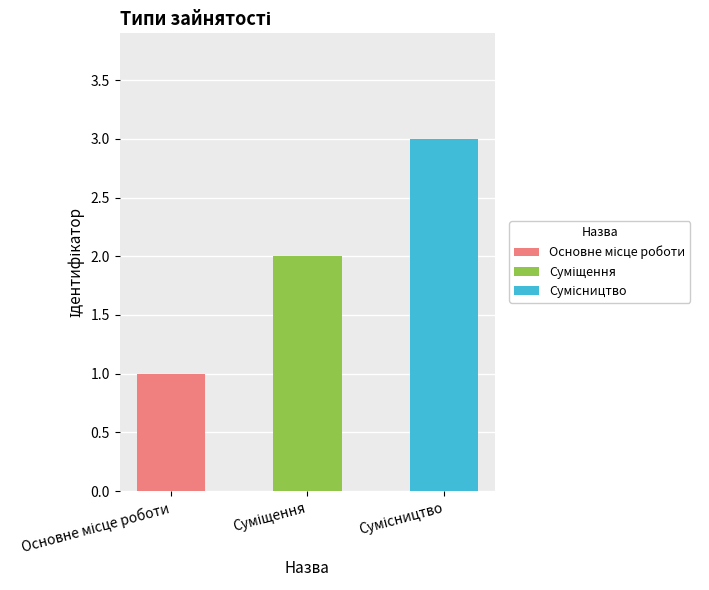

What is the sum of the values at Основне місце роботи and Суміщення?

3